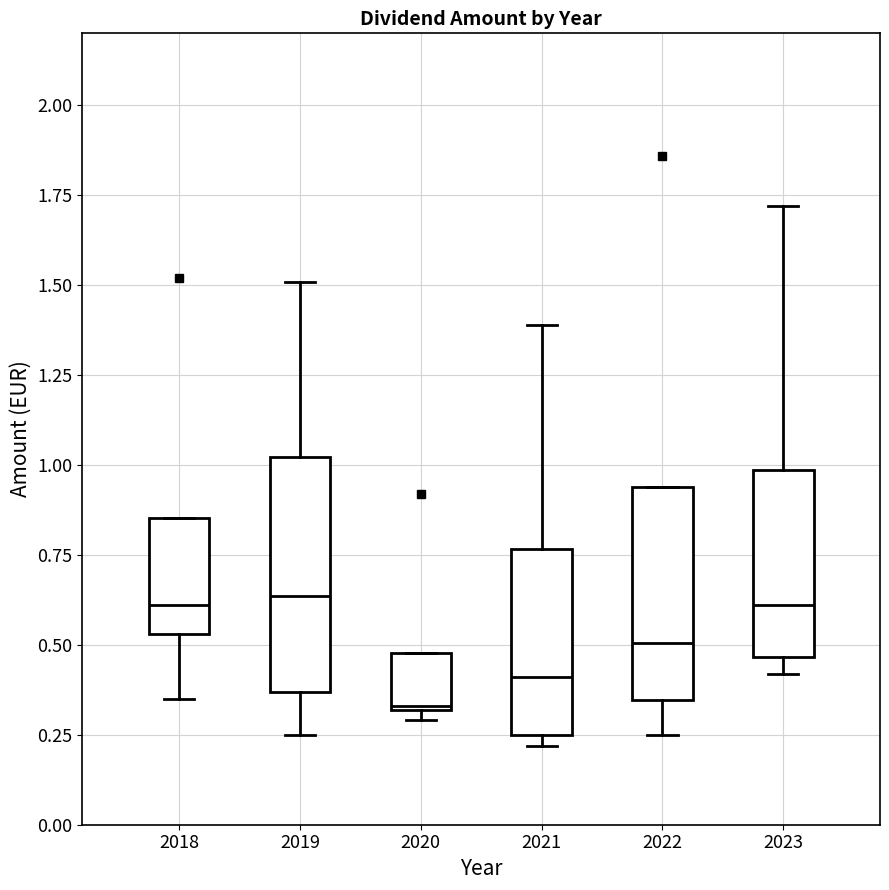

Reading left to right, transcribe this box plot: for each box, give where its median line is, the range the box spans, and where its two whiskers end, as read against the y-axis. The values are not printed on the chart, so give them approximately, as read against the axis.

2018: median 0.60, box 0.55 to 0.85, whiskers 0.35 to 0.85
2019: median 0.65, box 0.35 to 1.00, whiskers 0.25 to 1.50
2020: median 0.35, box 0.30 to 0.50, whiskers 0.30 (just below the box's lower edge) to 0.50
2021: median 0.40, box 0.25 to 0.75, whiskers 0.20 to 1.40
2022: median 0.50, box 0.35 to 0.95, whiskers 0.25 to 0.95
2023: median 0.60, box 0.45 to 1.00, whiskers 0.40 to 1.70